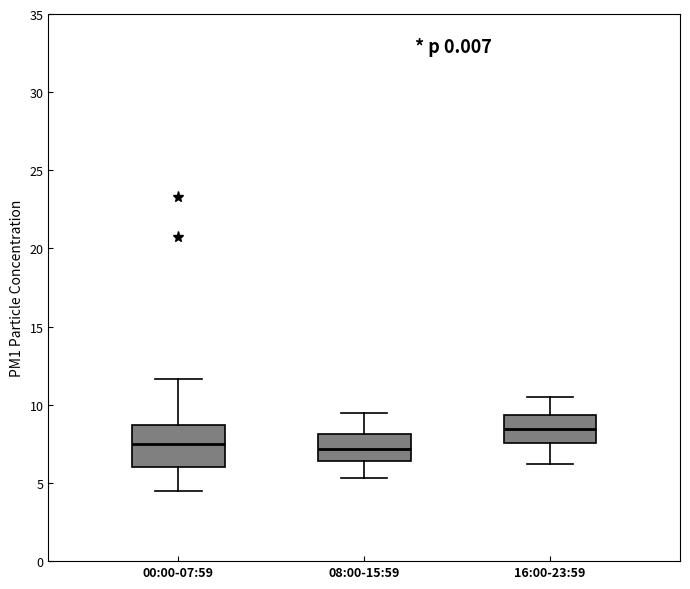

Reading left to right, transcribe this box plot: for each box, give where its median line is, the range the box spans, and where its two whiskers end, as read against the y-axis. The values are not printed on the chart, so give them approximately, as read against the axis.

00:00-07:59: median 7.5, box 6.0 to 8.5, whiskers 4.5 to 11.5
08:00-15:59: median 7.0, box 6.5 to 8.0, whiskers 5.5 to 9.5
16:00-23:59: median 8.5, box 7.5 to 9.5, whiskers 6.0 to 10.5